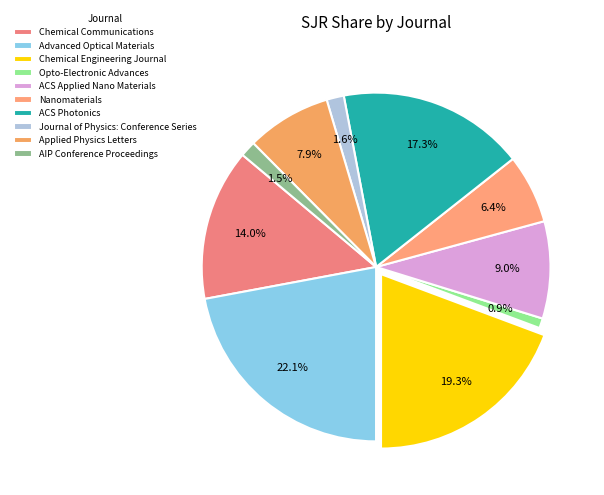

Is there any slice that represents more than half of the pie?

No